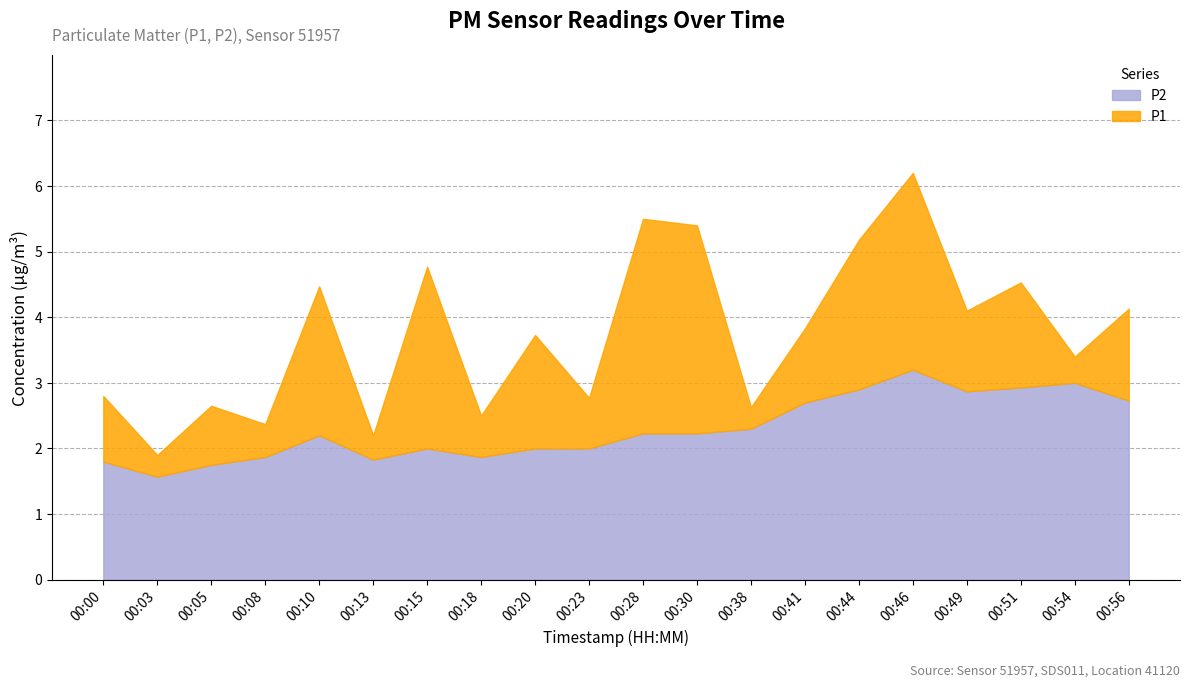

Between 00:05 and 00:54, which is larger?

00:54